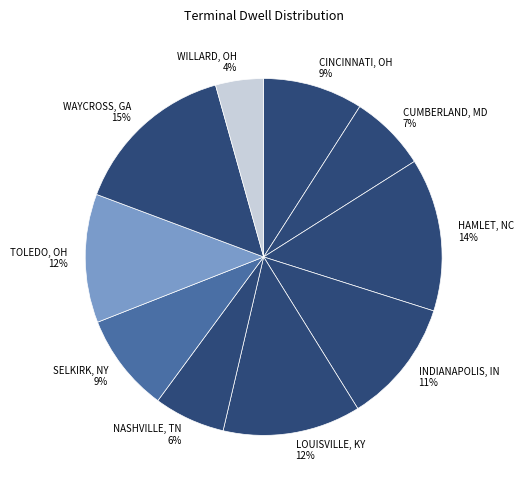

What percentage is the WAYCROSS, GA slice, to the nearest percent?

15%